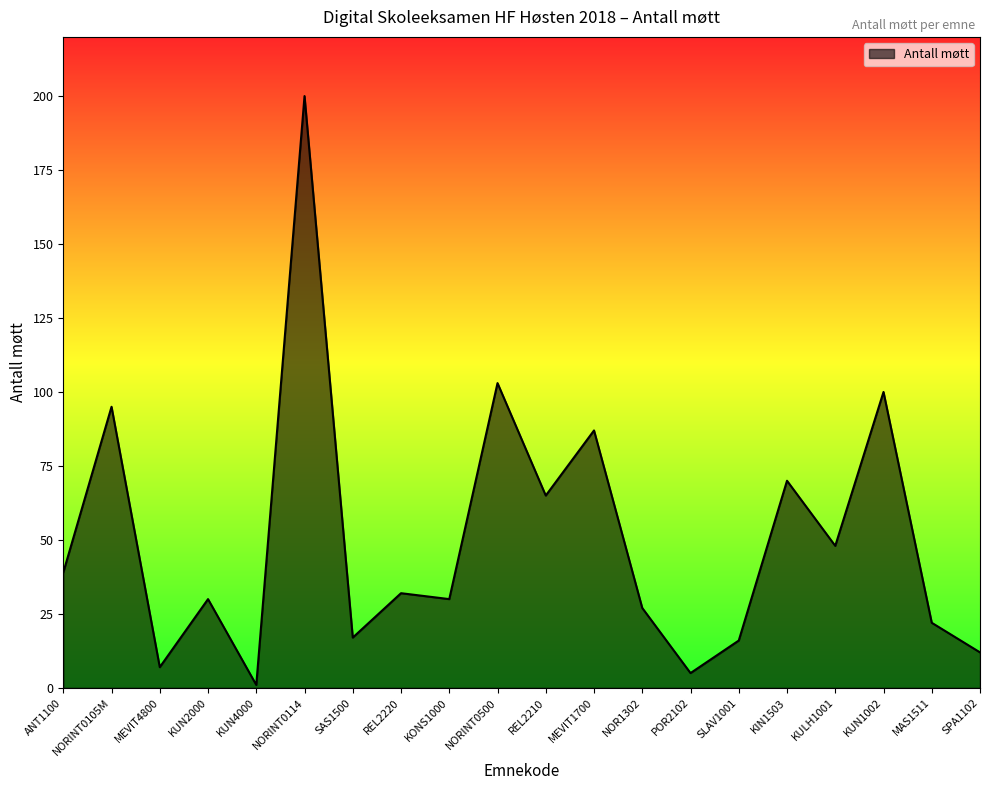

What is the difference between the values at NORINT0500 and MEVIT1700?

16